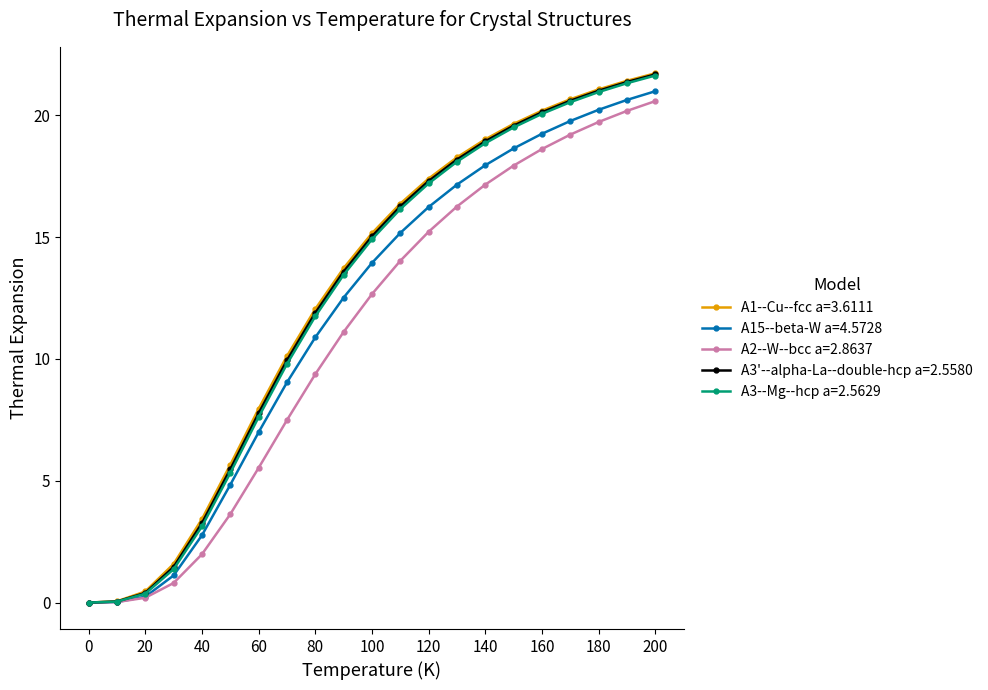

What is the value of the A2--W--bcc a=2.8637 point at the 15th from the left?

17.2